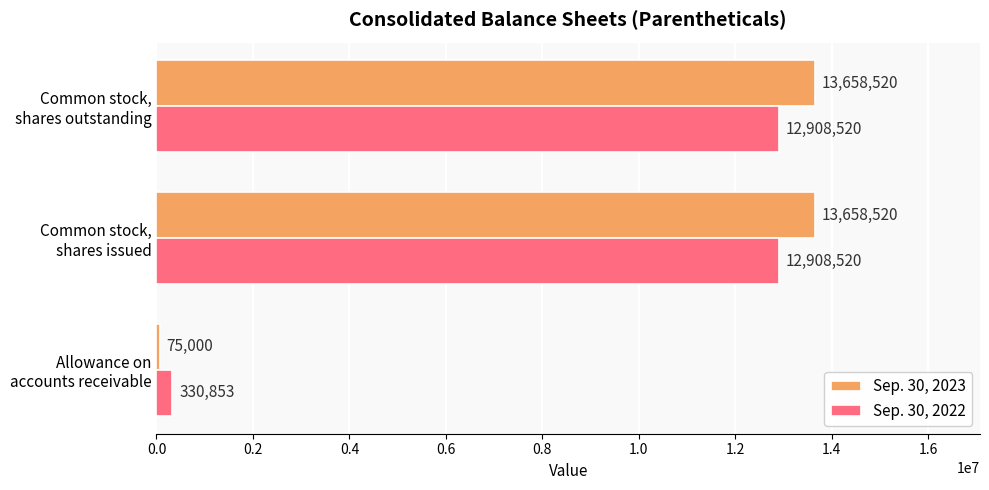

What is the sum of all Sep. 30, 2022 values?

26147893